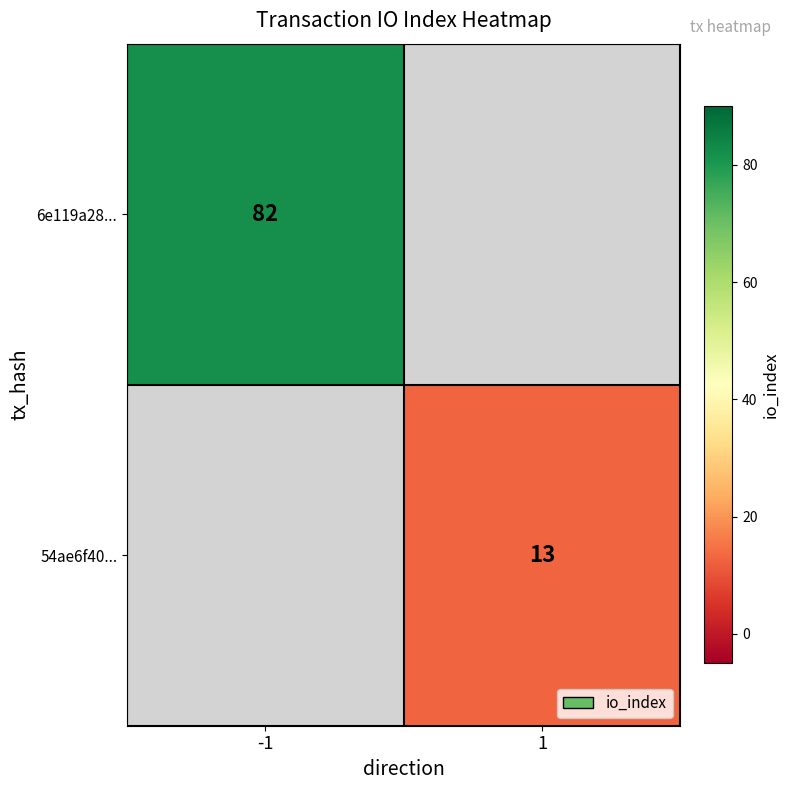

Is it true that 6e119a28... equals 82 at -1?

True